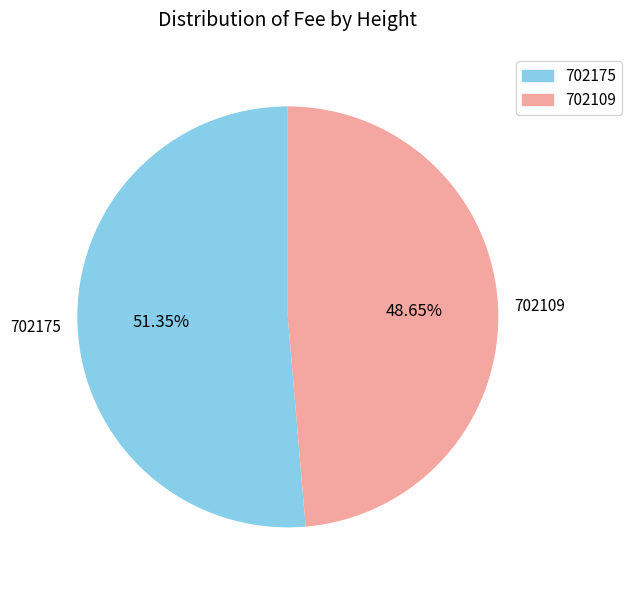

Between 702175 and 702109, which is larger?

702175